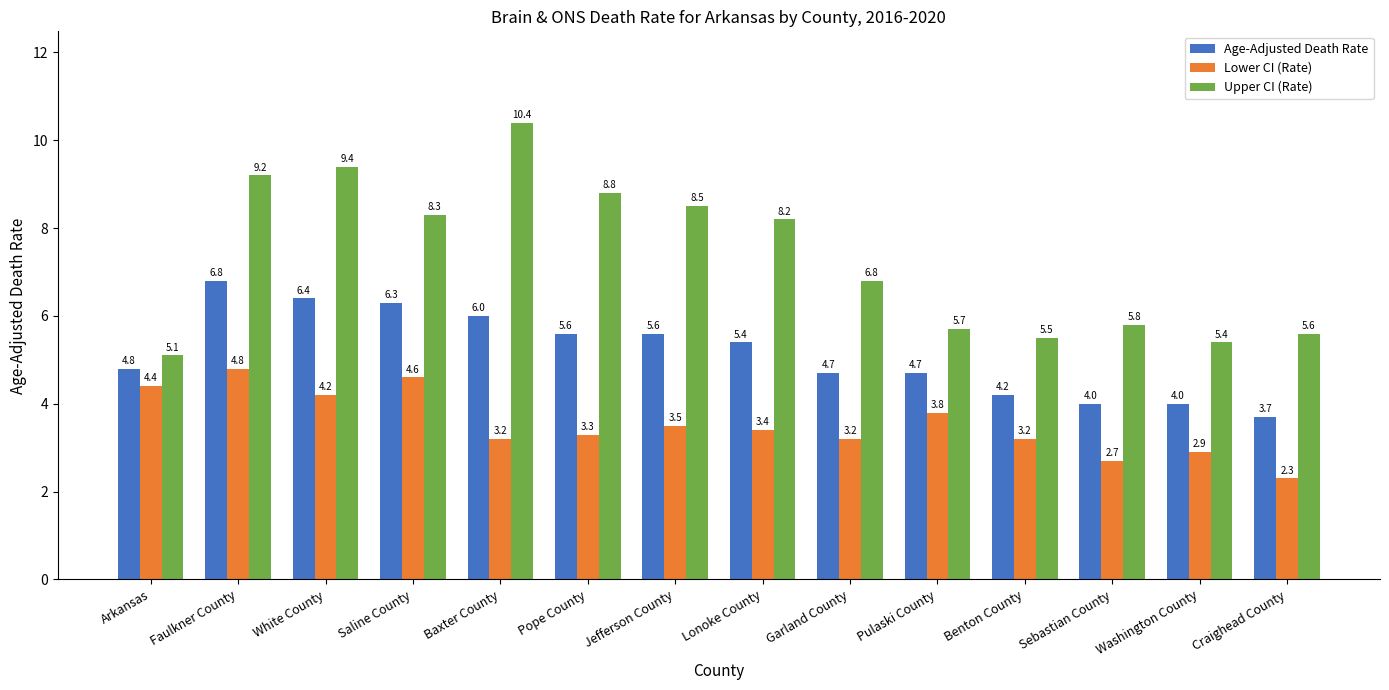

Where does the Lower CI (Rate) series first go above 3?

Arkansas